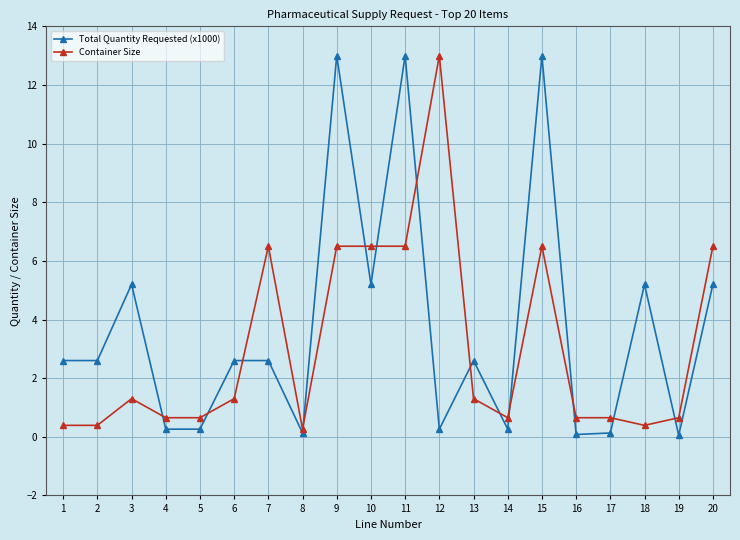

Rank the series at 13 from lowest to highest value.

Container Size, Total Quantity Requested (x1000)